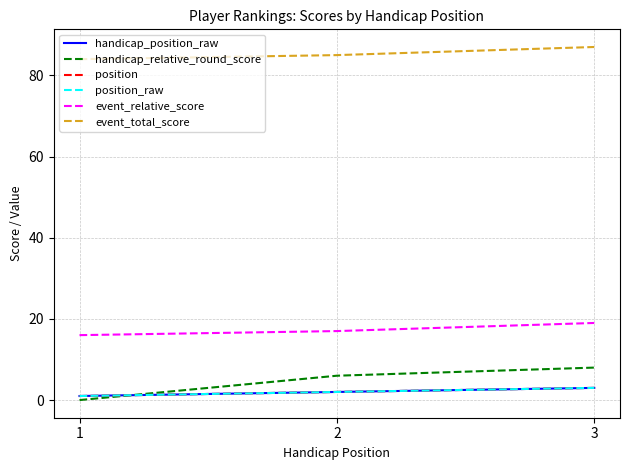

Reading right to left, transcribe all the data shown in this chart.

handicap_position_raw: 3=3	2=2	1=1
handicap_relative_round_score: 3=8	2=6	1=0
position: 3=3	2=2	1=1
position_raw: 3=3	2=2	1=1
event_relative_score: 3=19	2=17	1=16
event_total_score: 3=87	2=85	1=84